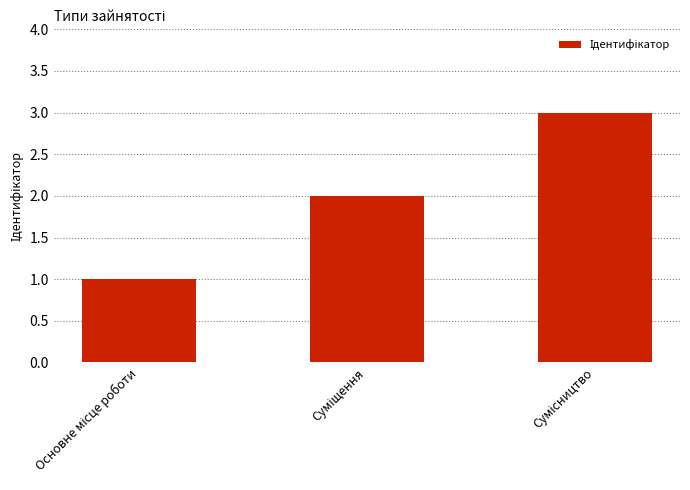

How many values are between 1 and 3?

3